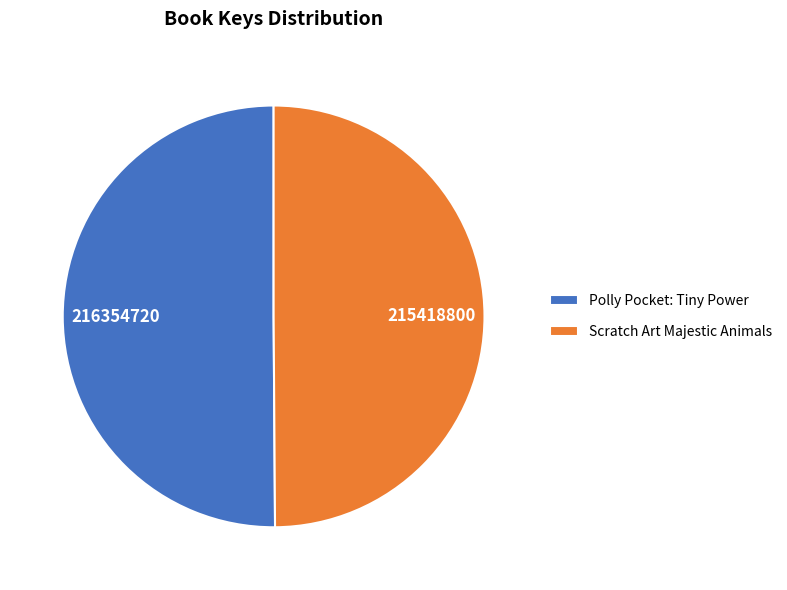

The Scratch Art Majestic Animals slice represents 50% of the pie. True or false?

True